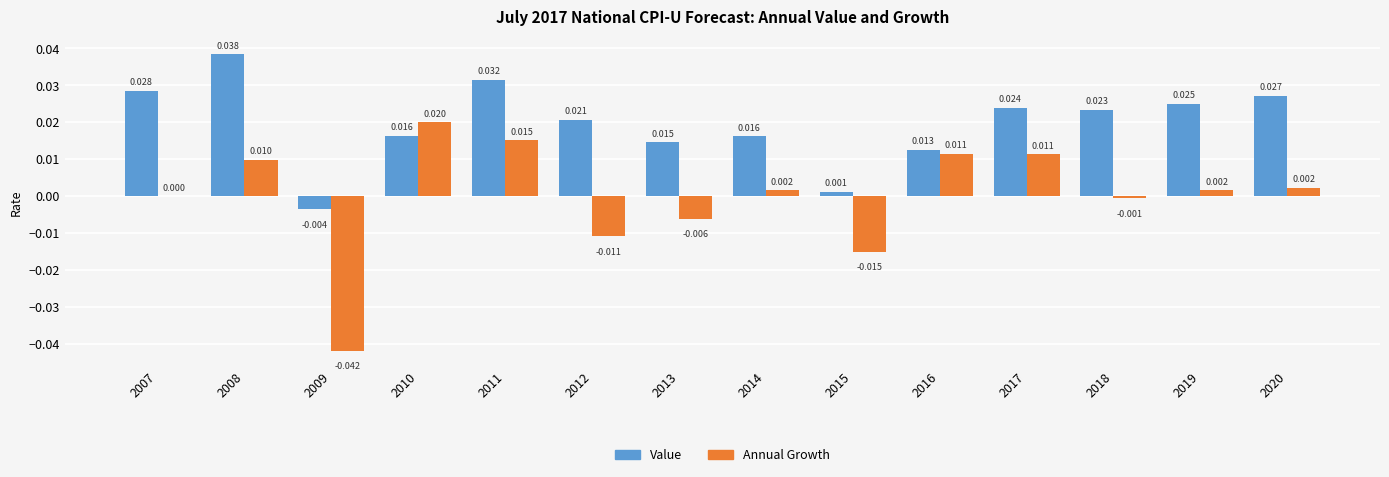

How many groups of bars are there?

14